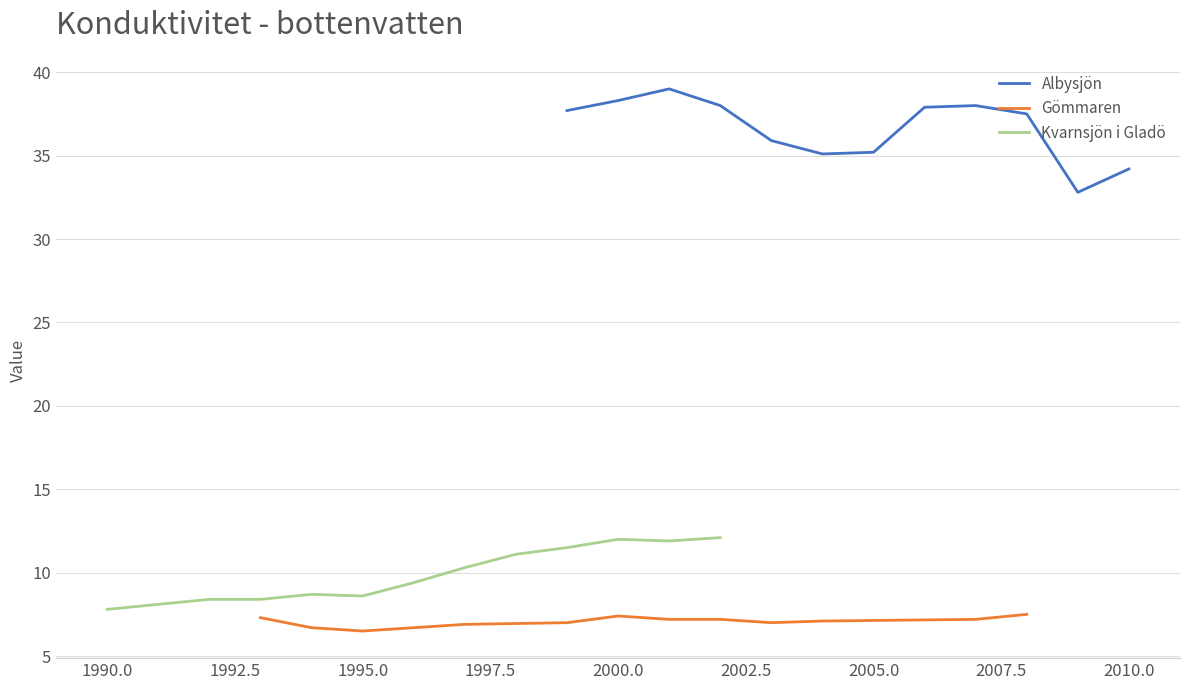

What are all the series names shown in the legend?

Albysjön, Gömmaren, Kvarnsjön i Gladö